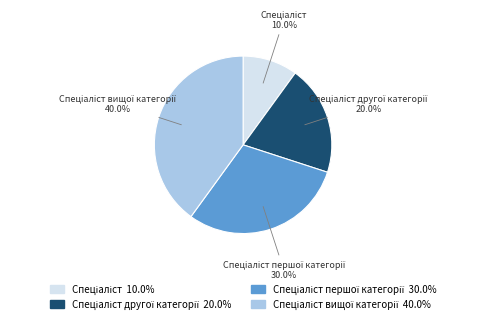

Does any single category account for the majority?

No